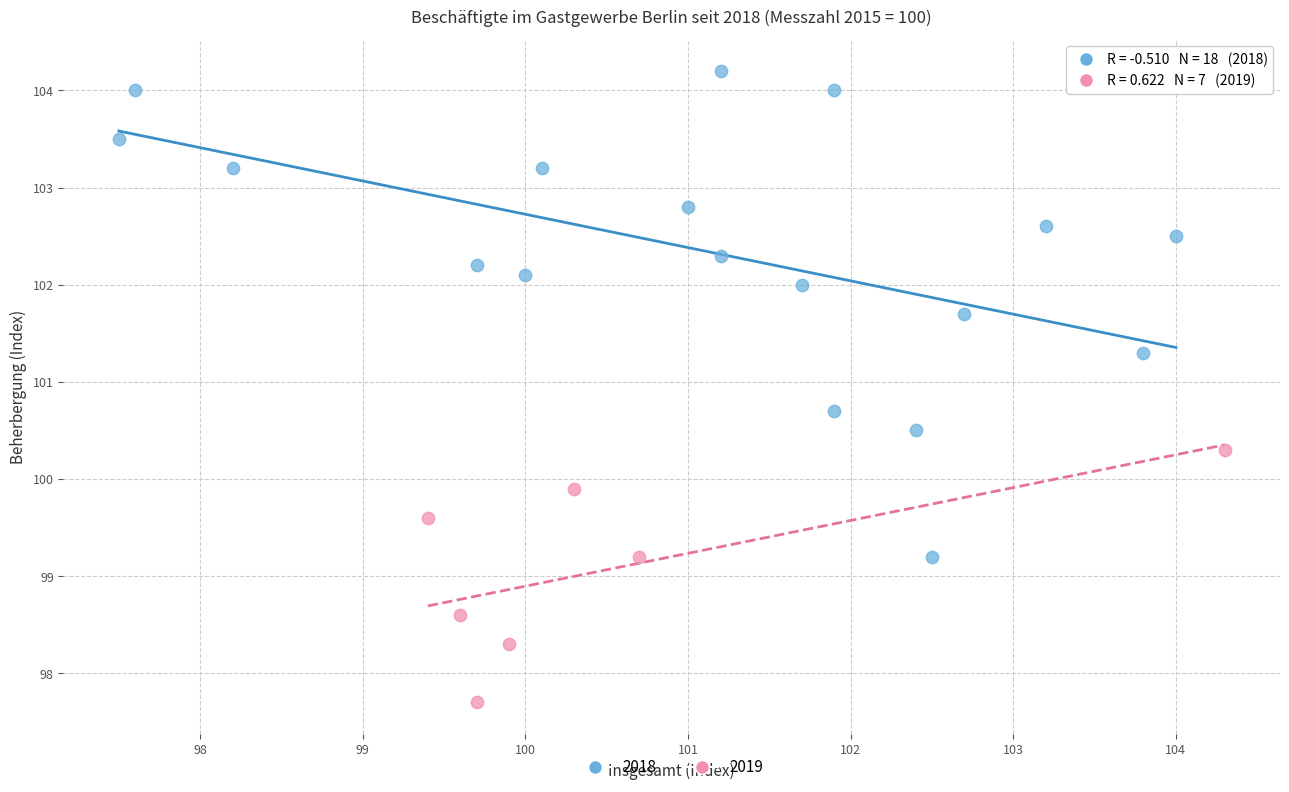

Which series reaches the minimum Y coordinate?

2019